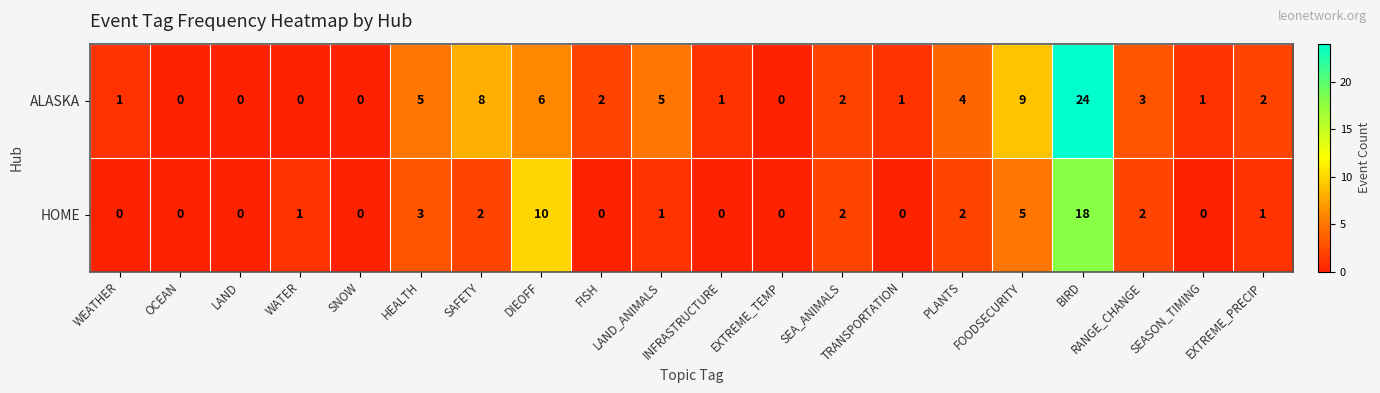

The HOME series shows 10 at DIEOFF. True or false?

True